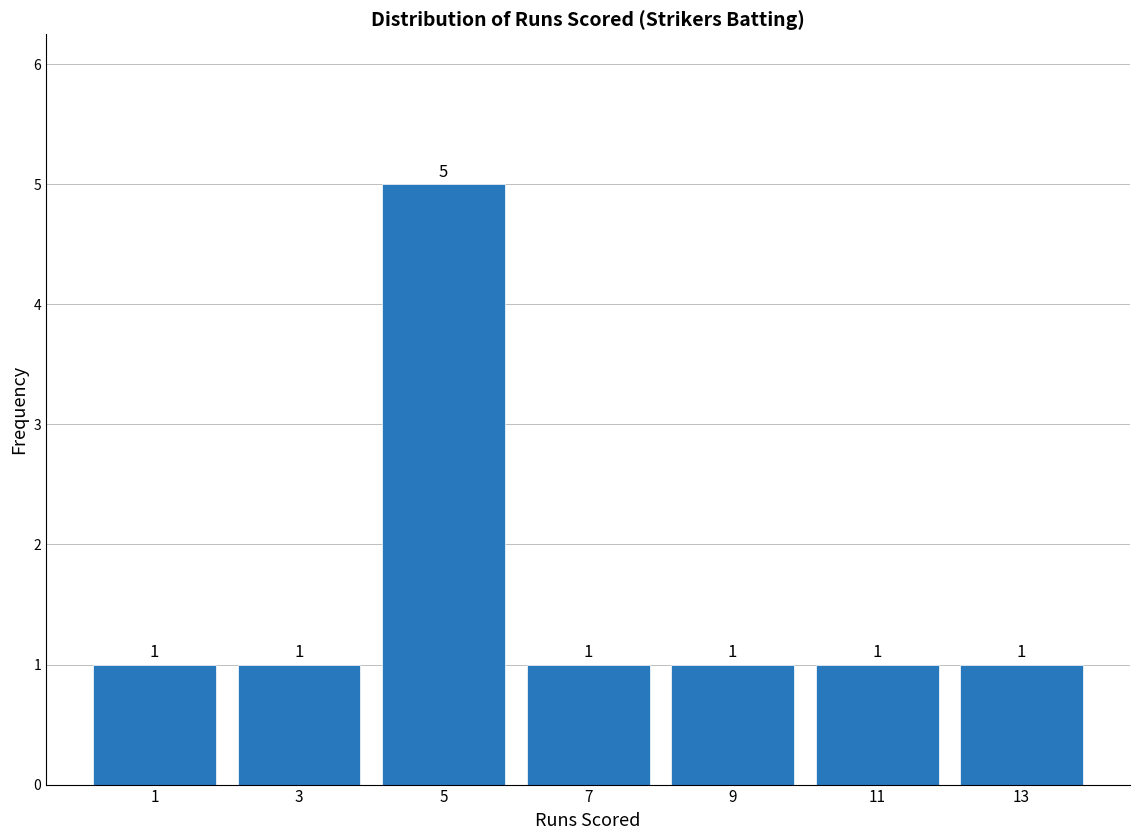

Reading left to right, list every bar in this chart as the range it spans on the x-axis followed by its height.

0 to 2: 1
2 to 4: 1
4 to 6: 5
6 to 8: 1
8 to 10: 1
10 to 12: 1
12 to 14: 1